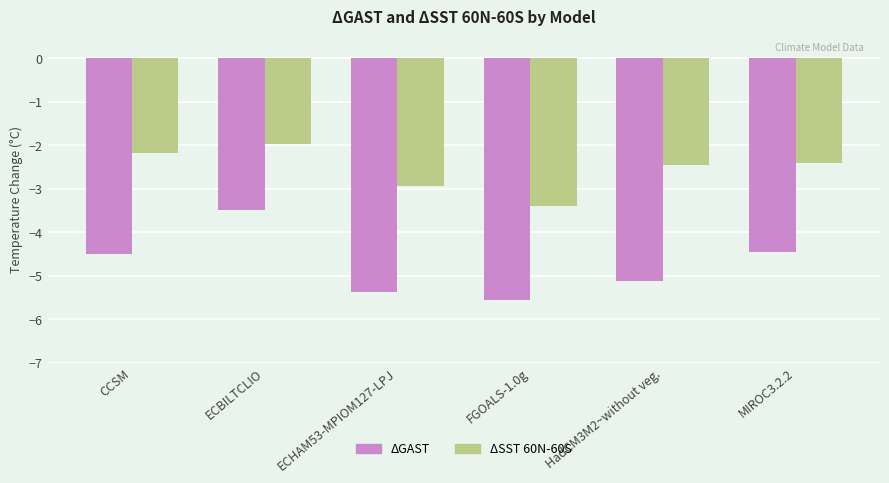

Which series has the largest total across all categories?

ΔSST 60N-60S